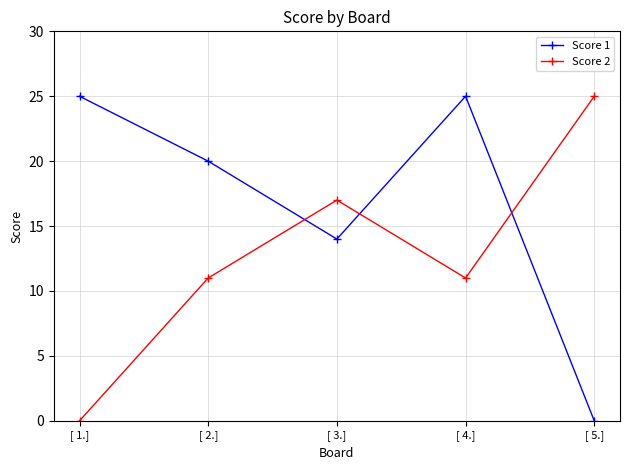

Between [ 3.] and [ 4.], which series saw the biggest shift?

Score 1